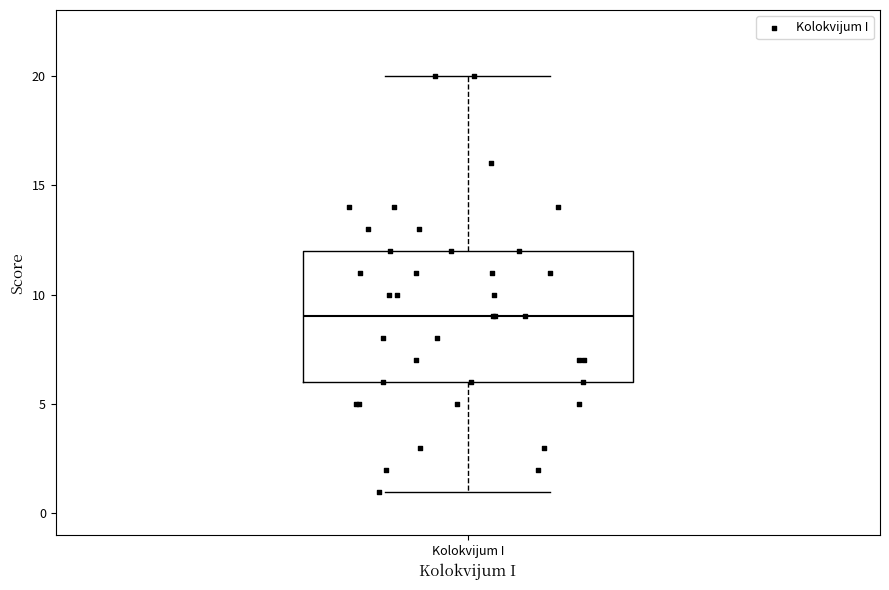

Where does the upper whisker of the box for Kolokvijum I end on the y-axis? The values are not printed on the chart, so give them approximately, as read against the axis.

20